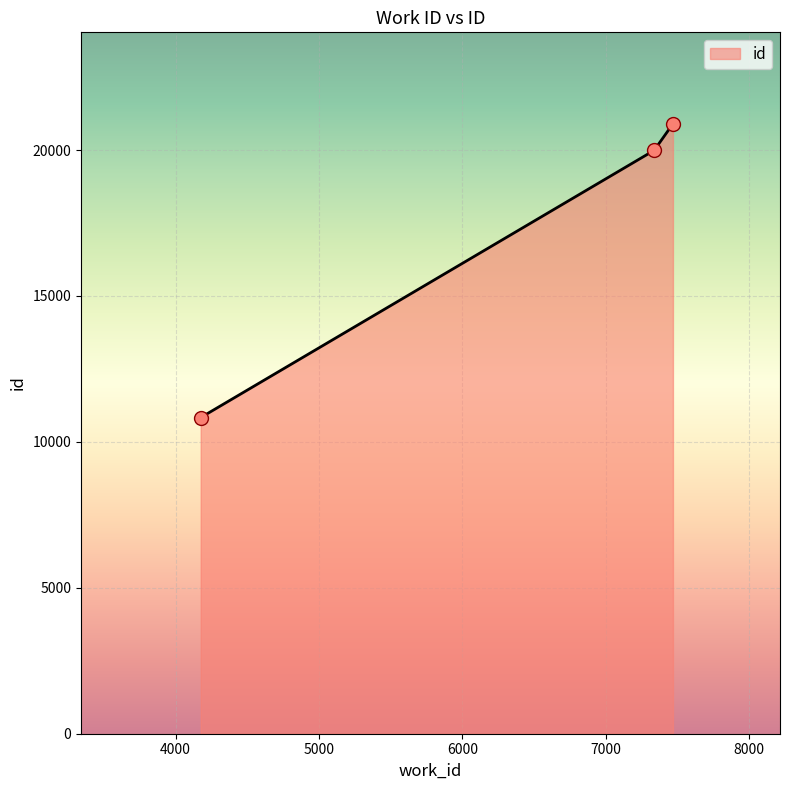

What is the average value?

17240